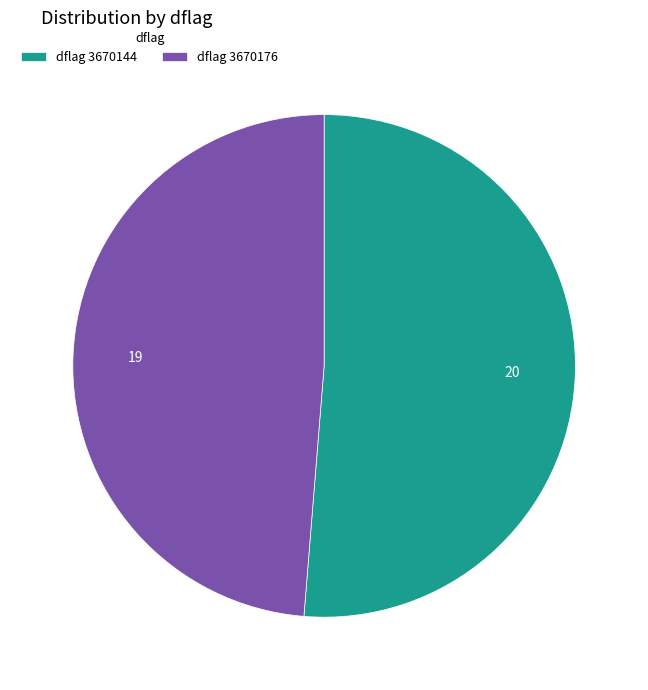

Do dflag 3670176 and dflag 3670144 together represent more than half of the pie?

Yes